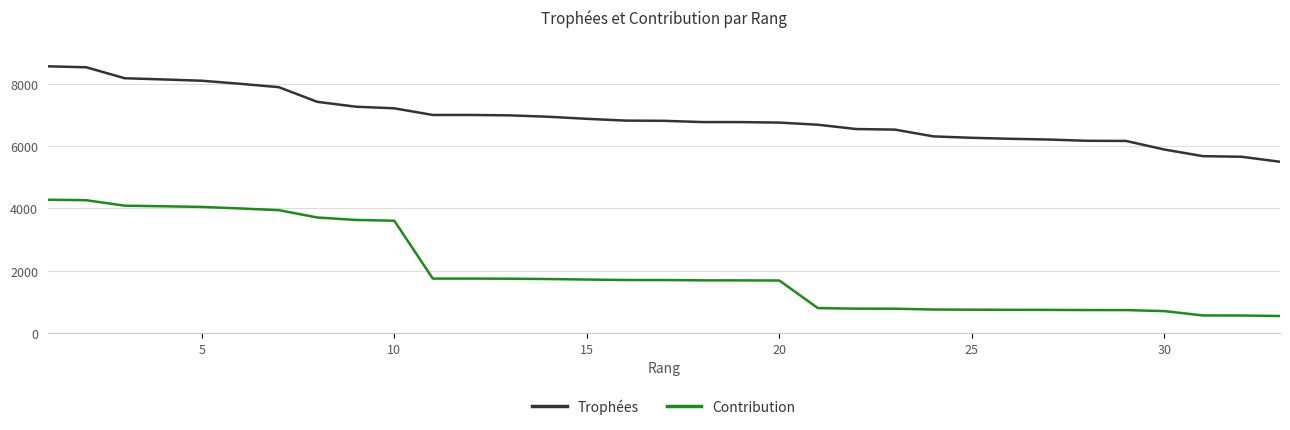

What is the maximum value shown in the chart?

8561